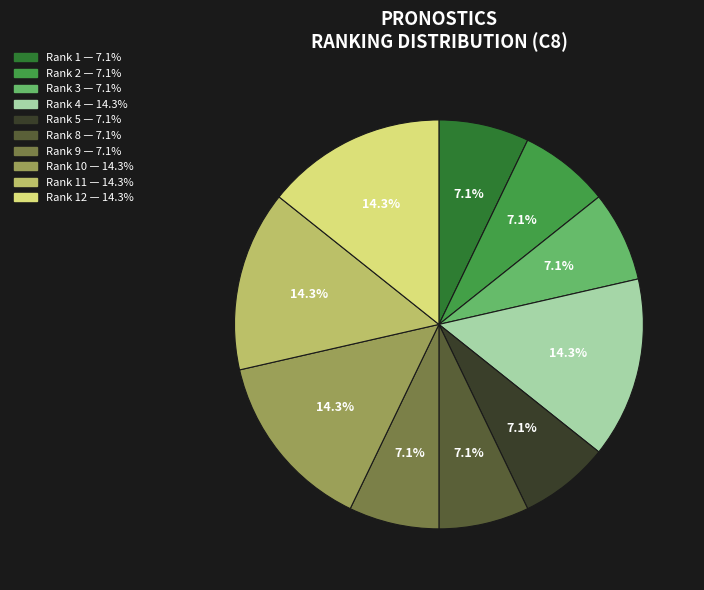

Does any single category account for the majority?

No